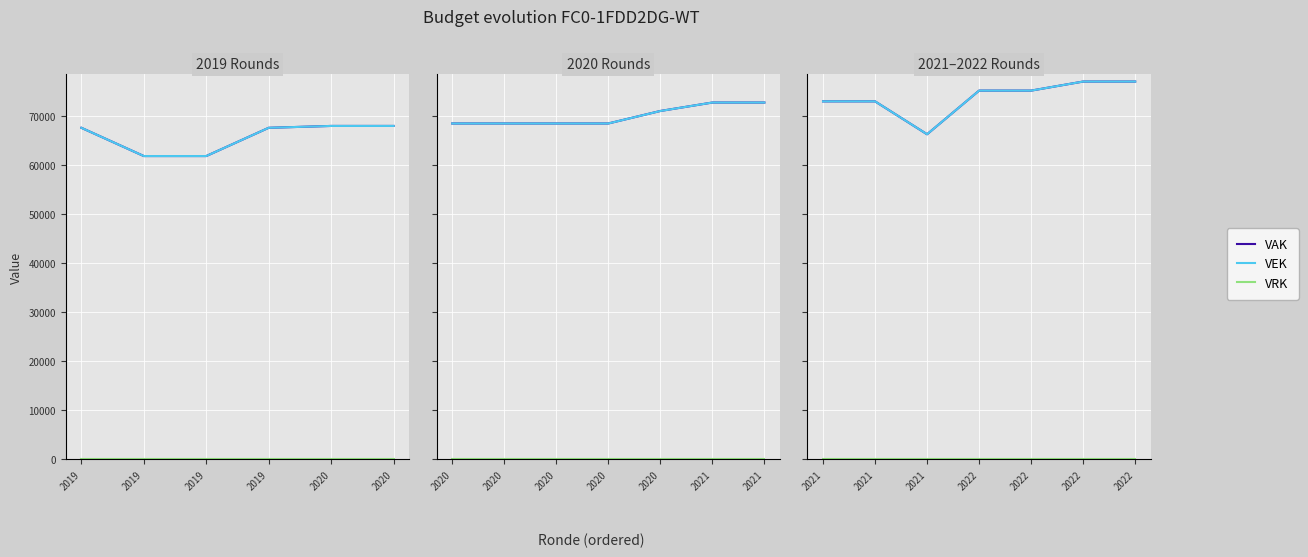

What is the maximum value shown in the chart?

76960